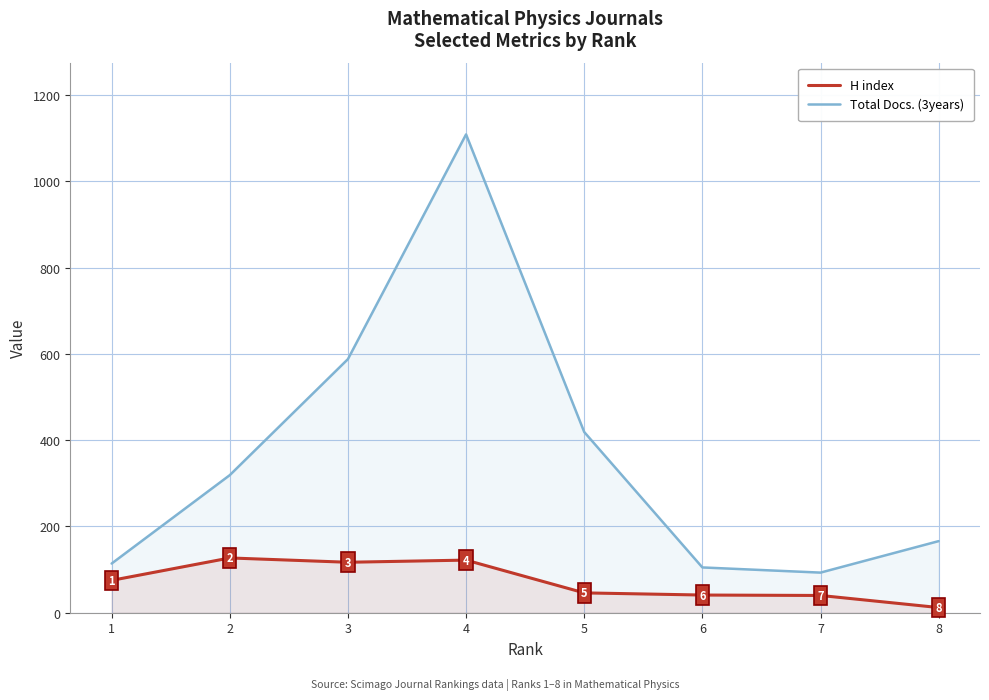

At which category is the sum across all series the highest?

4